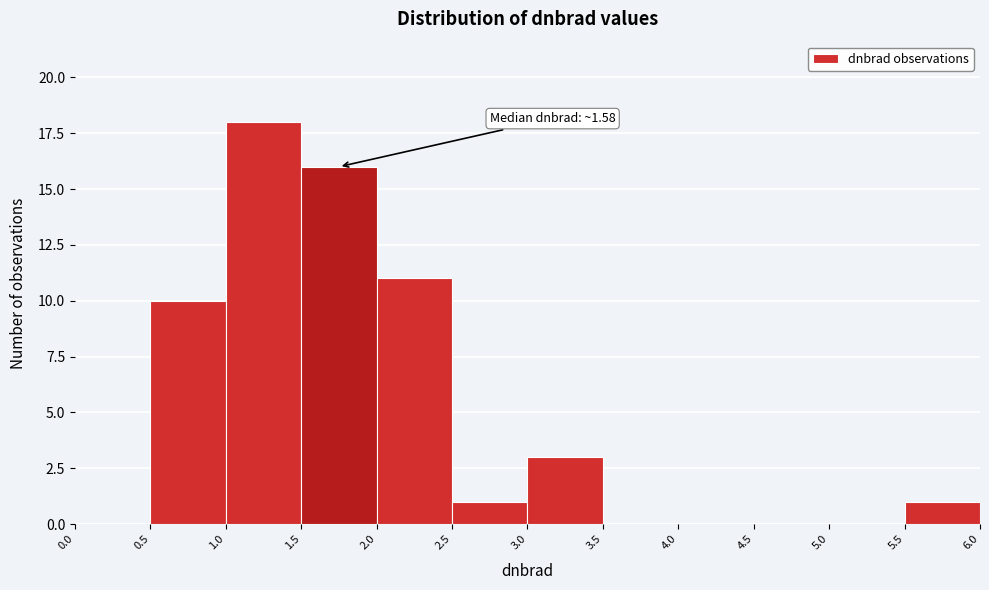

Over which range of the x-axis is the bar tallest?

1.0 to 1.5